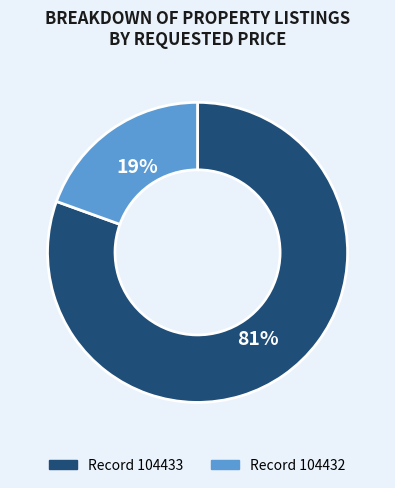

Which has a higher value, Record 104433 or Record 104432?

Record 104433